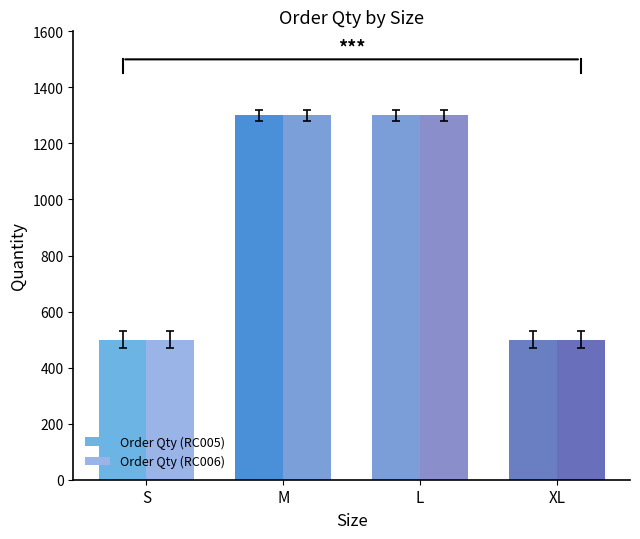

What is the greatest value displayed?

1300